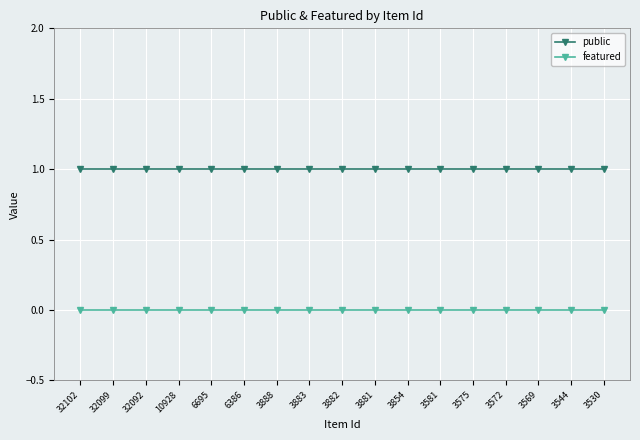

At 32092, list the series in order from smallest to largest.

featured, public